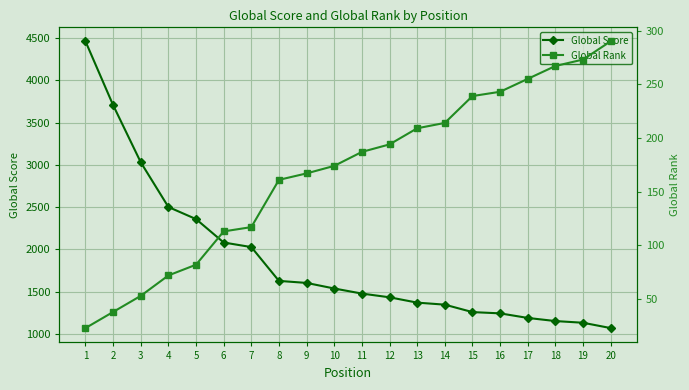

Reading left to right, extract all data points from this chart.

Global Score: 4462	3707	3031	2502	2359	2082	2028	1628	1604	1538	1478	1434	1371	1347	1259	1244	1190	1153	1133	1070
Global Rank: 23	38	53	72	82	113	117	161	167	174	187	194	209	214	239	243	255	267	273	290